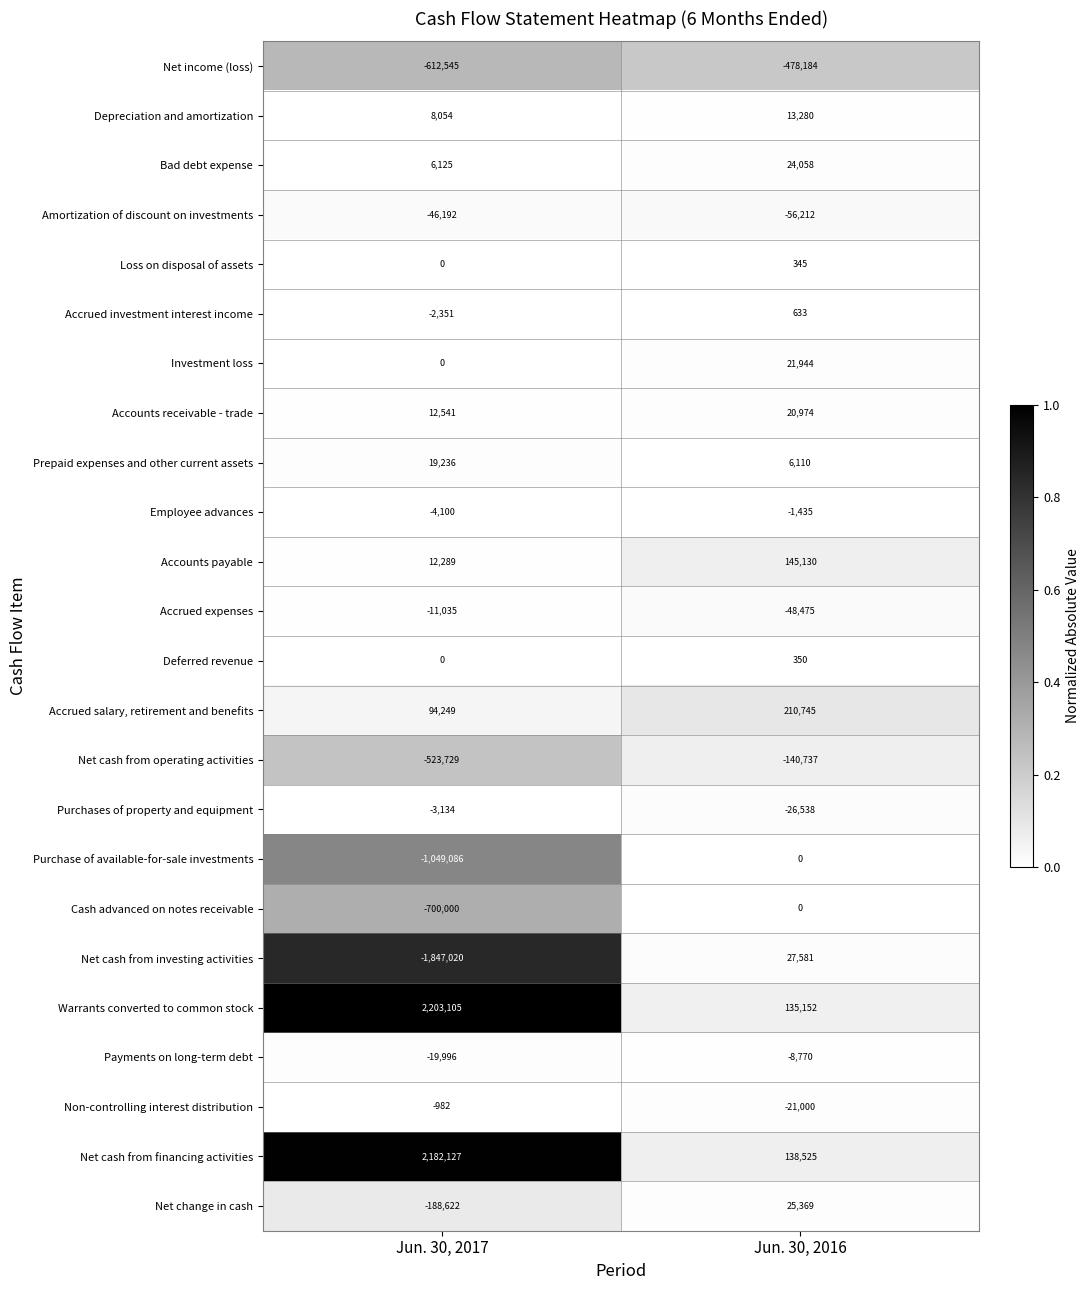

What is the sum of the Net income (loss) values at Jun. 30, 2016 and Jun. 30, 2017?

-1090729